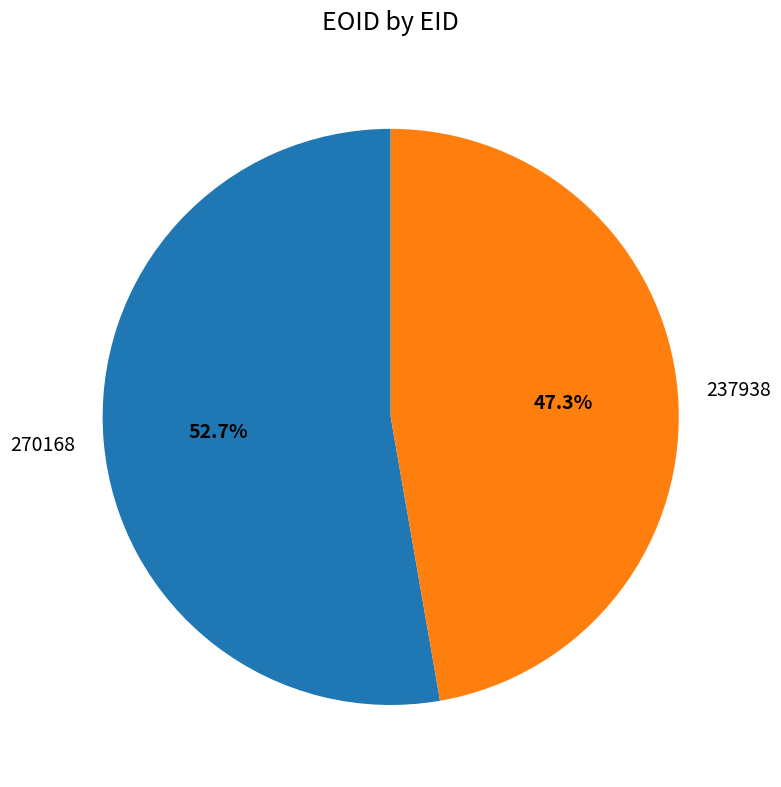

How many slices are in this pie chart?

2